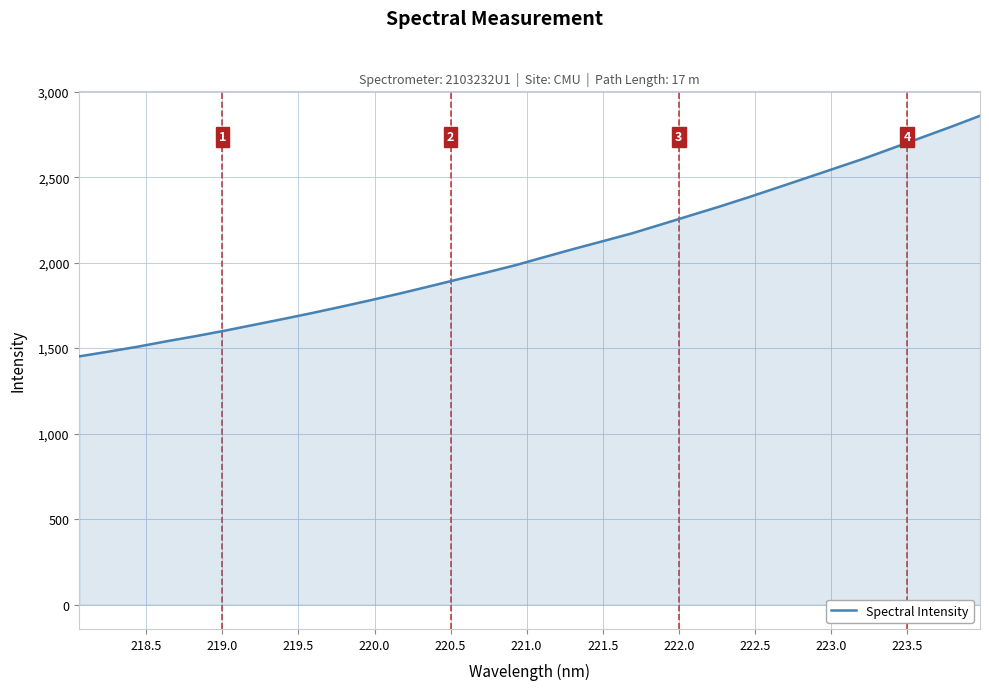

What is the smallest value displayed?

1451.8